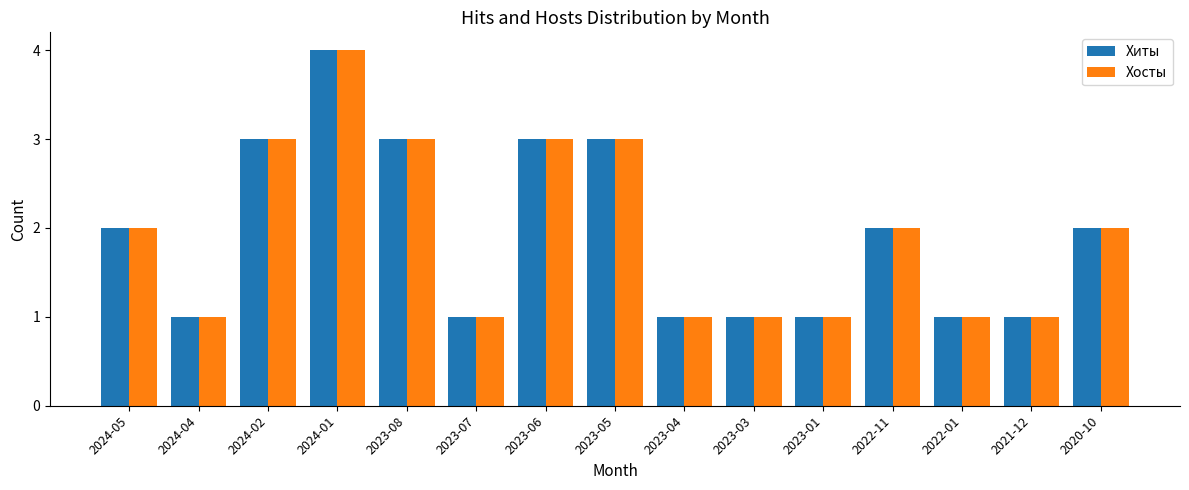

Is it true that Хиты equals 3 at 2023-08?

True